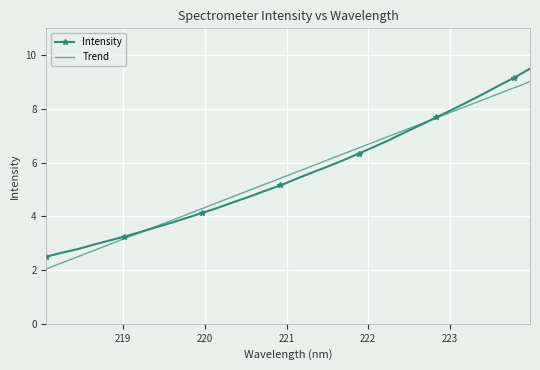

Rank the series by their maximum value, from highest to lowest.

Intensity, Trend